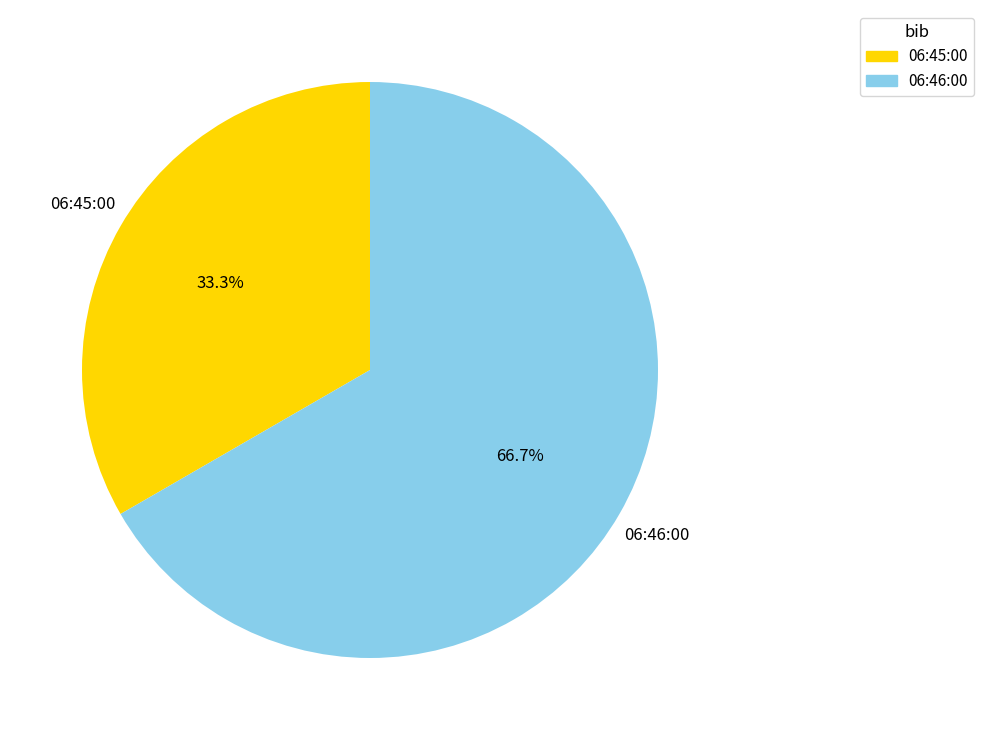

True or false: 06:45:00 accounts for 40% of the total.

False